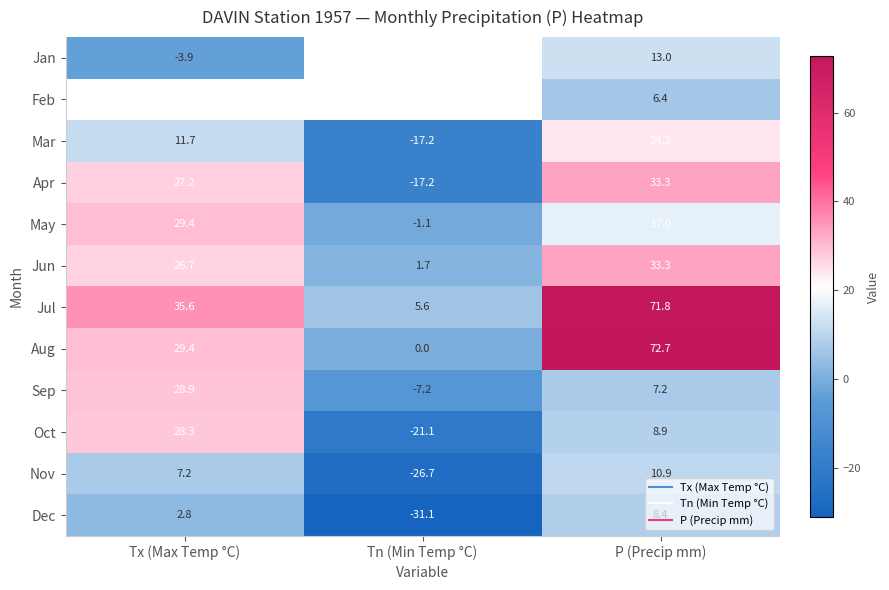

At Tx (Max Temp °C), list the series in order from smallest to largest.

Jan, Feb, Dec, Nov, Mar, Jun, Apr, Oct, Sep, May, Aug, Jul